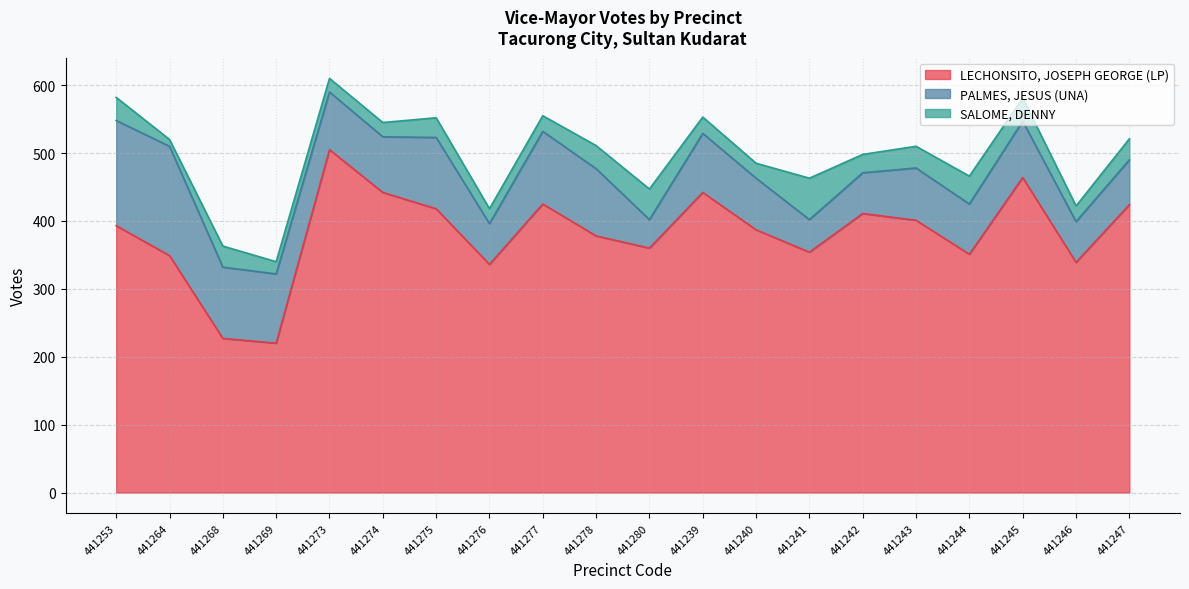

Between 441264 and 441246, which is larger?

441264